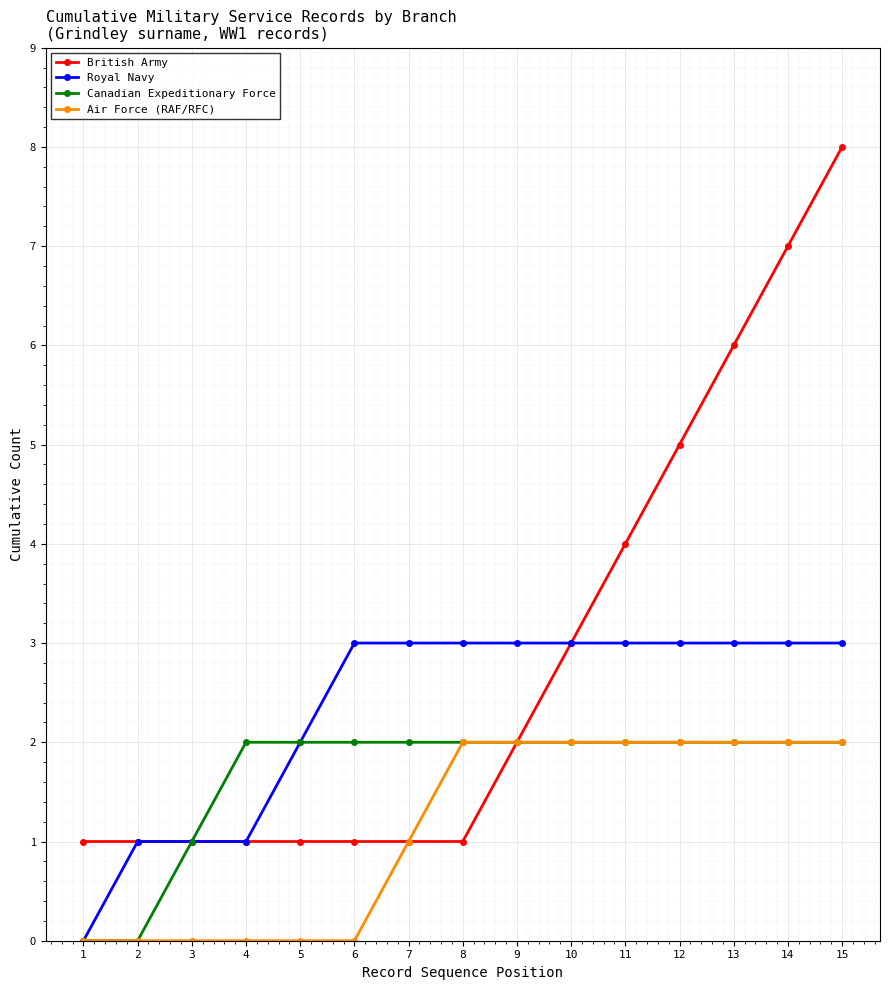

Rank the series by their average value, from lowest to highest.

Air Force (RAF/RFC), Canadian Expeditionary Force, Royal Navy, British Army